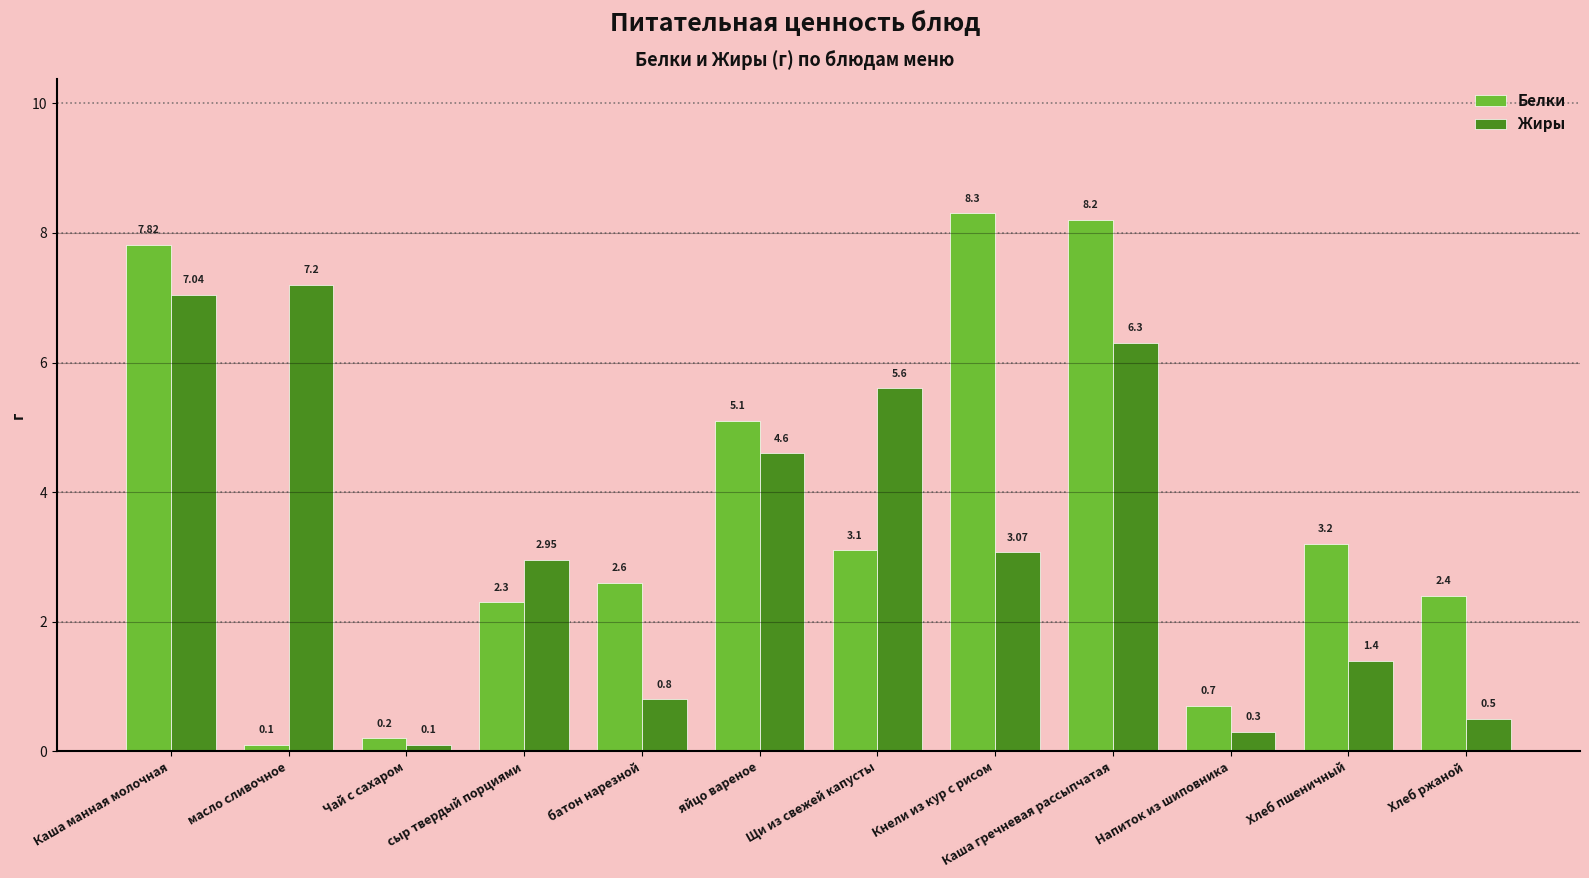

The Жиры series shows 0.8 at батон нарезной. True or false?

True